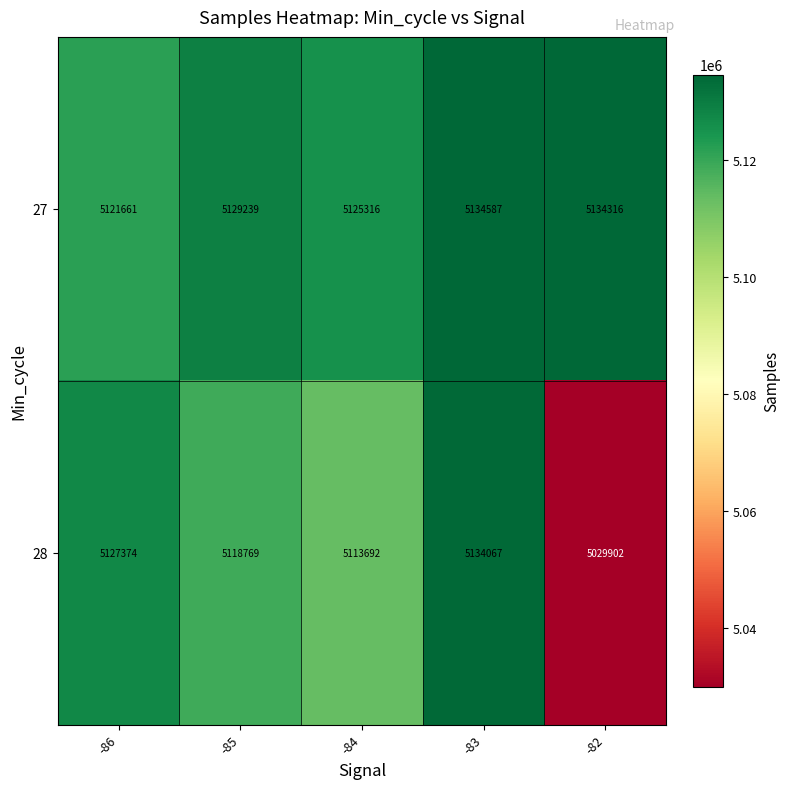

What is the difference between the maximum and minimum values in the 28 series?

104165